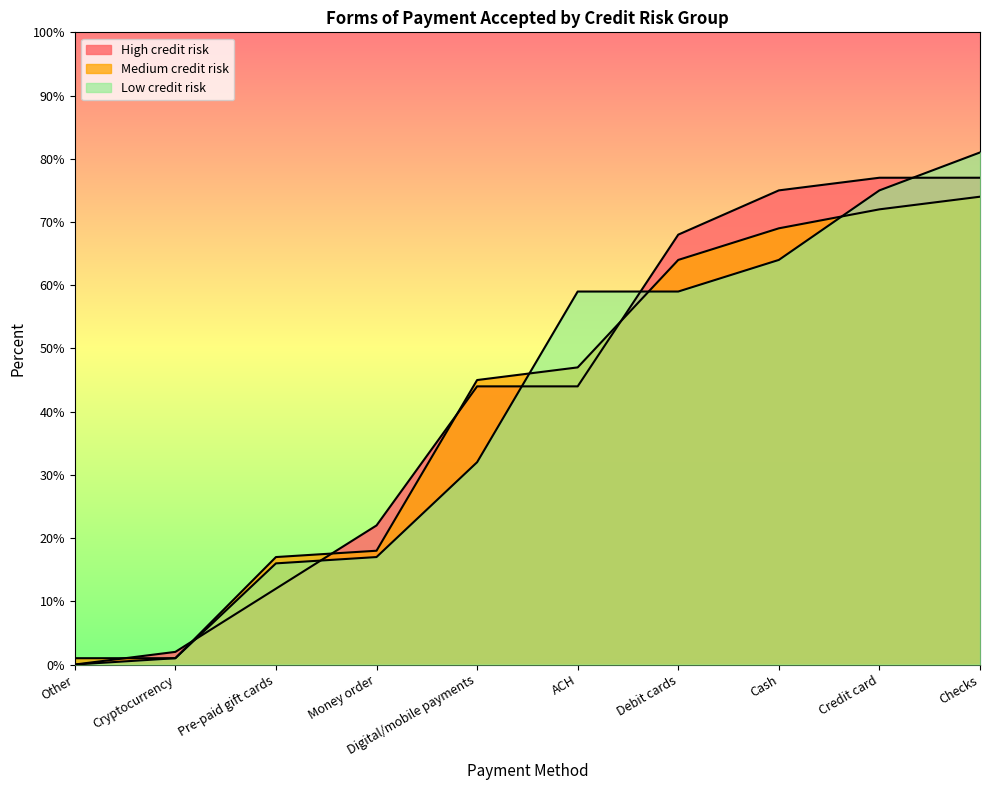

What is the value of the Medium credit risk point at the 4th from the left?

0.2